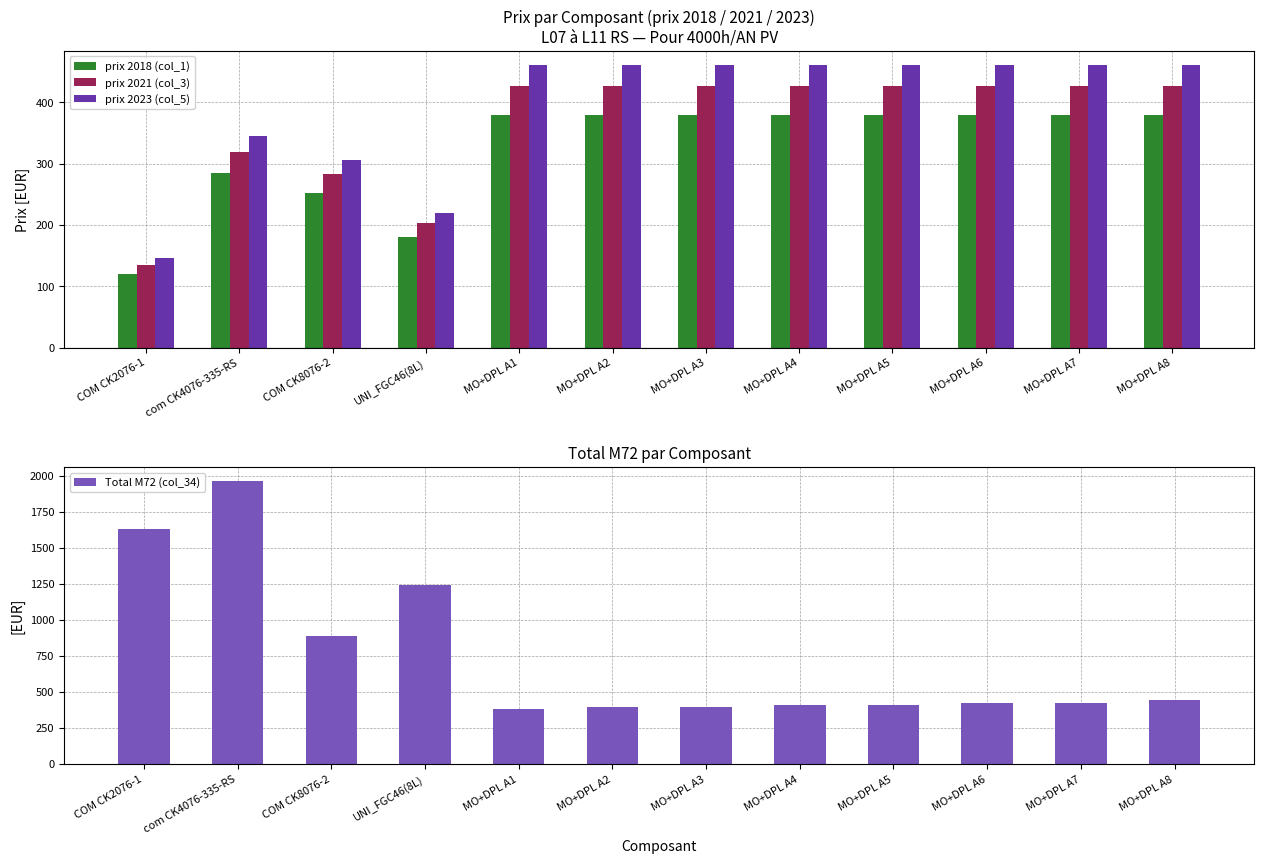

True or false: Total M72 (col_34) has a value of 2733.4 at COM CK2076-1.

False